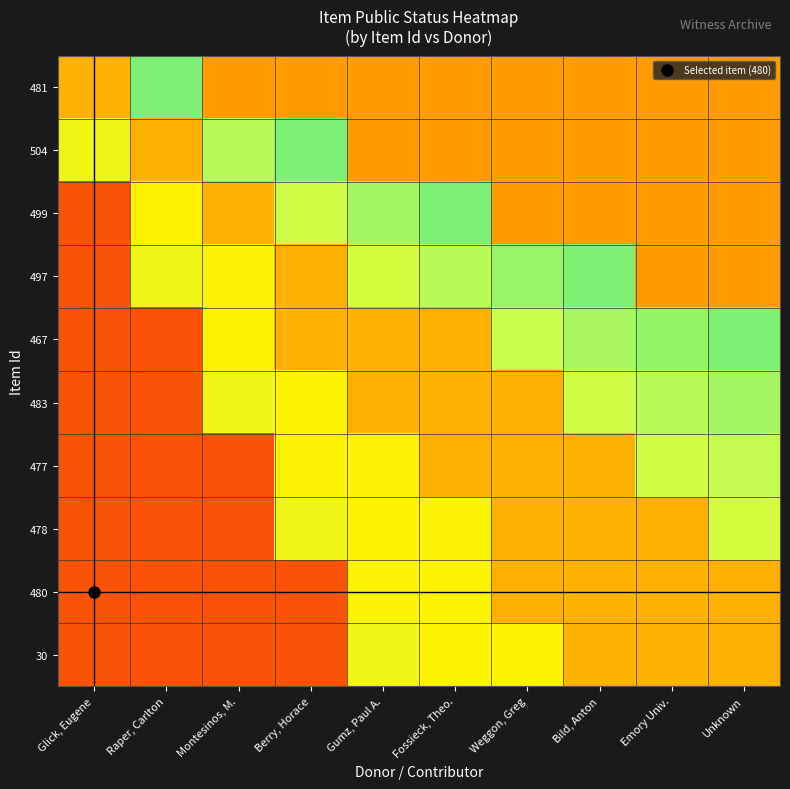

What is the greatest value displayed?

0.8